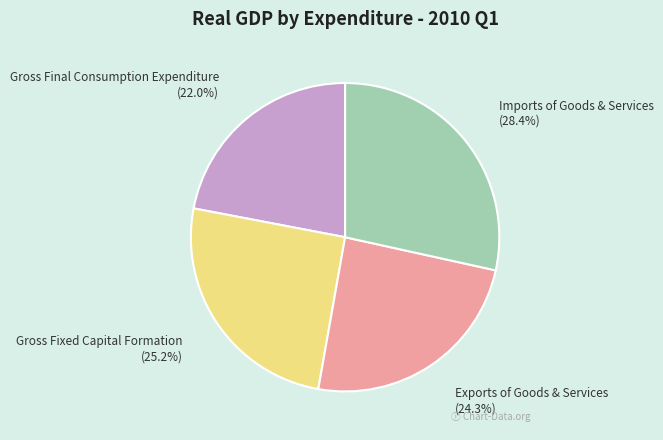

Does any single category account for the majority?

No